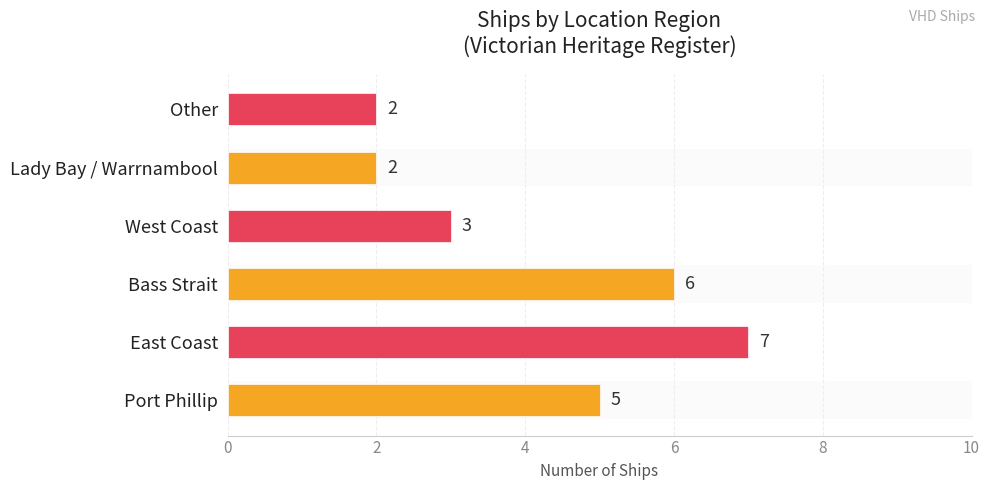

Count the values in the range 2 to 6.

5